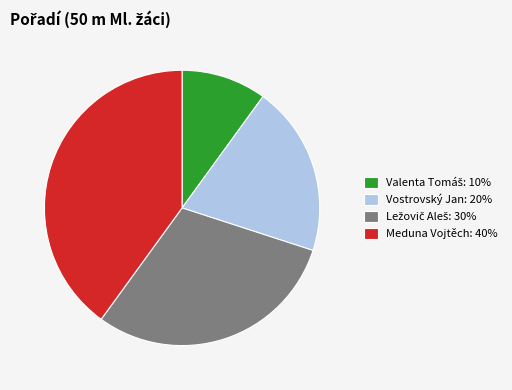

Is the sum of Meduna Vojtěch: 40% and Vostrovský Jan: 20% greater than half?

Yes